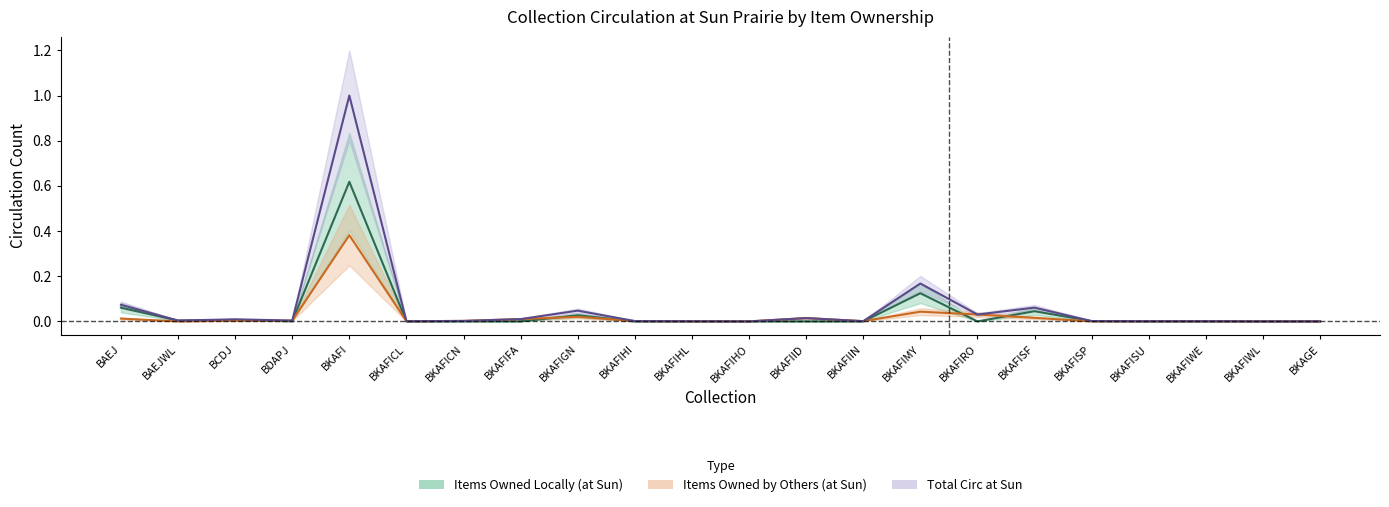

Does the chart have visible grid lines?

No